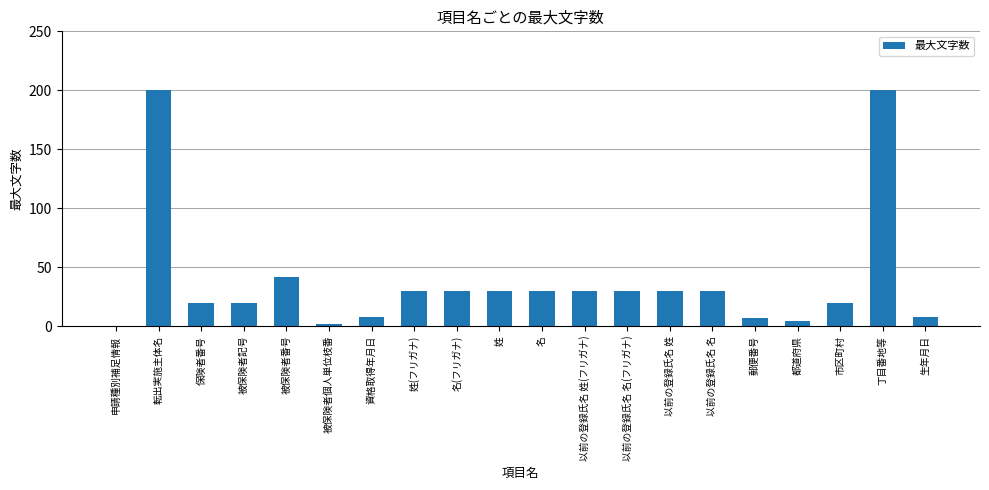

What is the sum of all values?

771